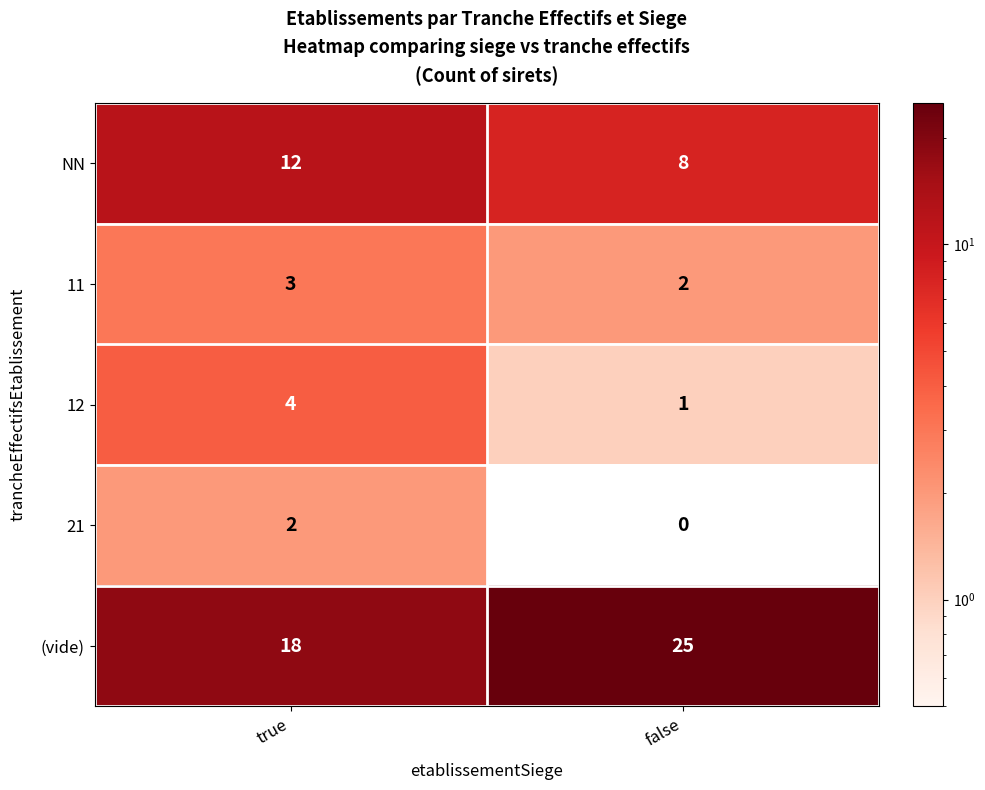

True or false: 21 has a value of 2 at true.

True